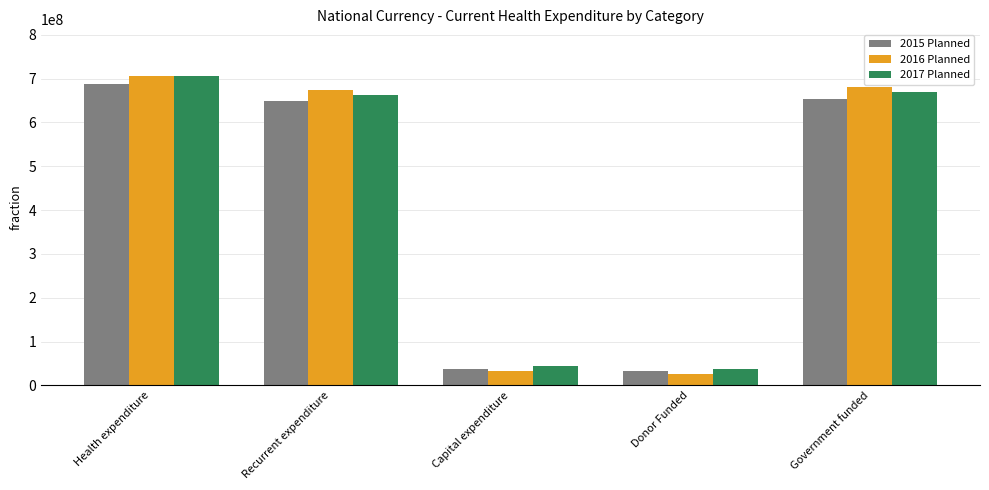

At which category is the sum across all series the highest?

Health expenditure